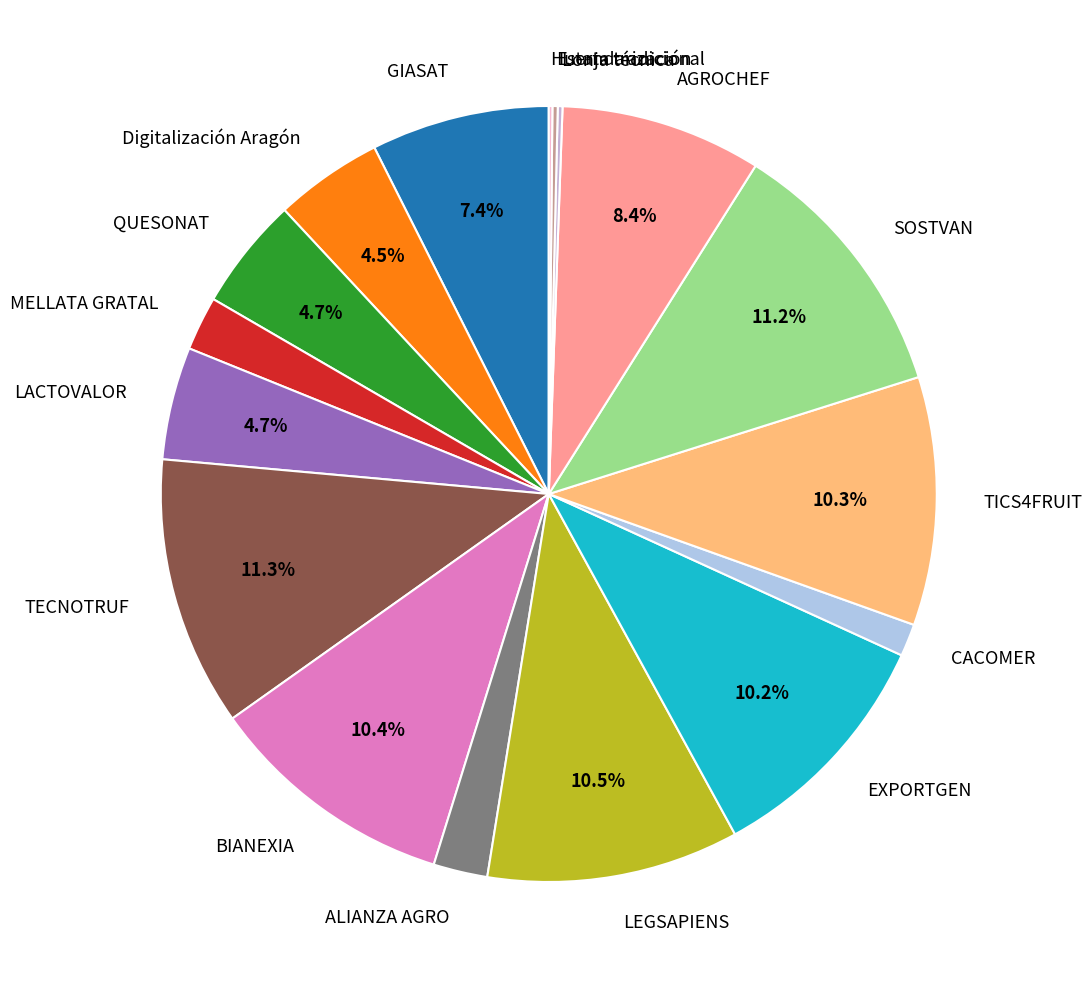

To the nearest percent, what is the average slice percentage?

6%